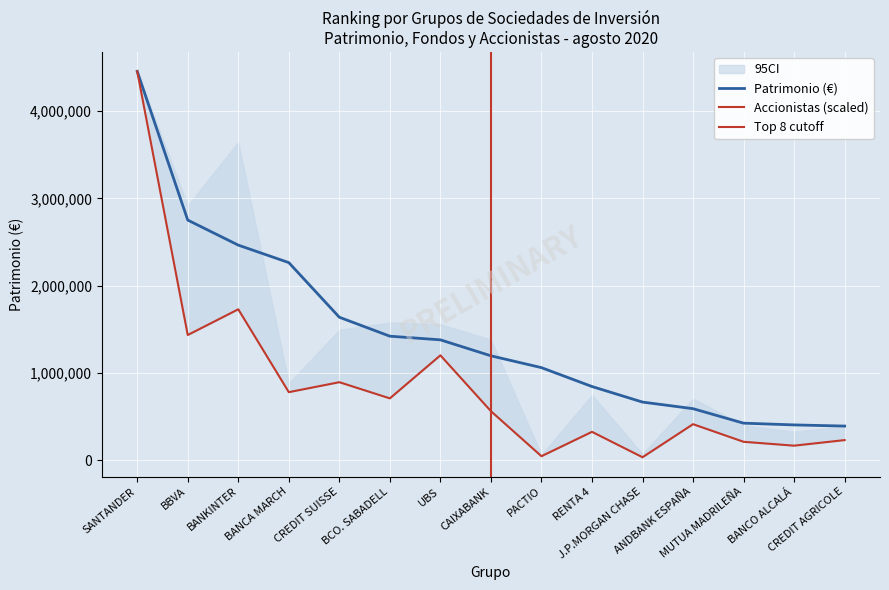

Is it true that Patrimonio (€) equals 2265108.0 at BANCA MARCH?

True